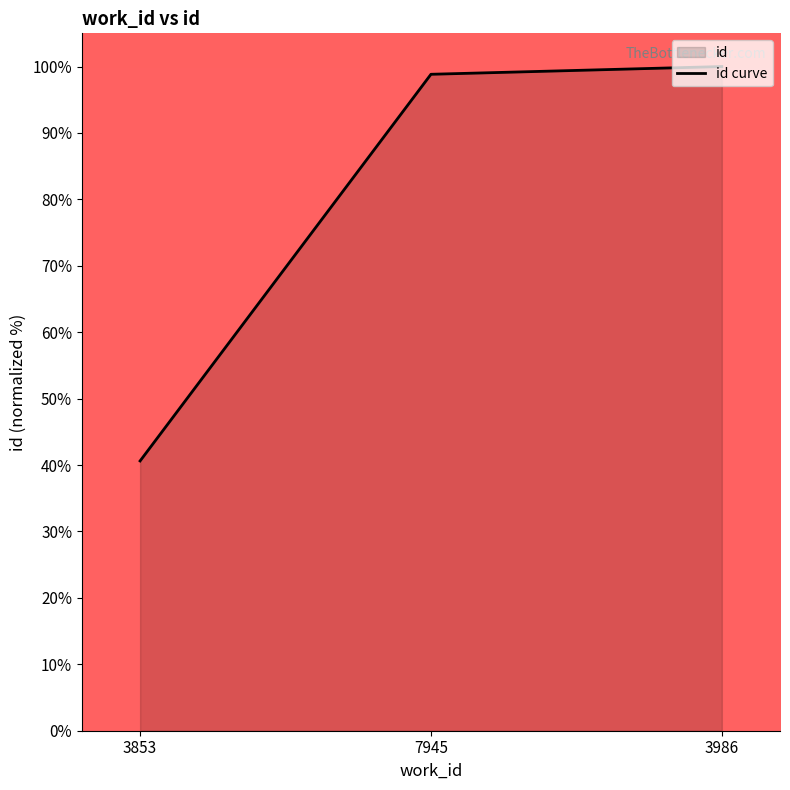

What is the sum of all values?

239.5